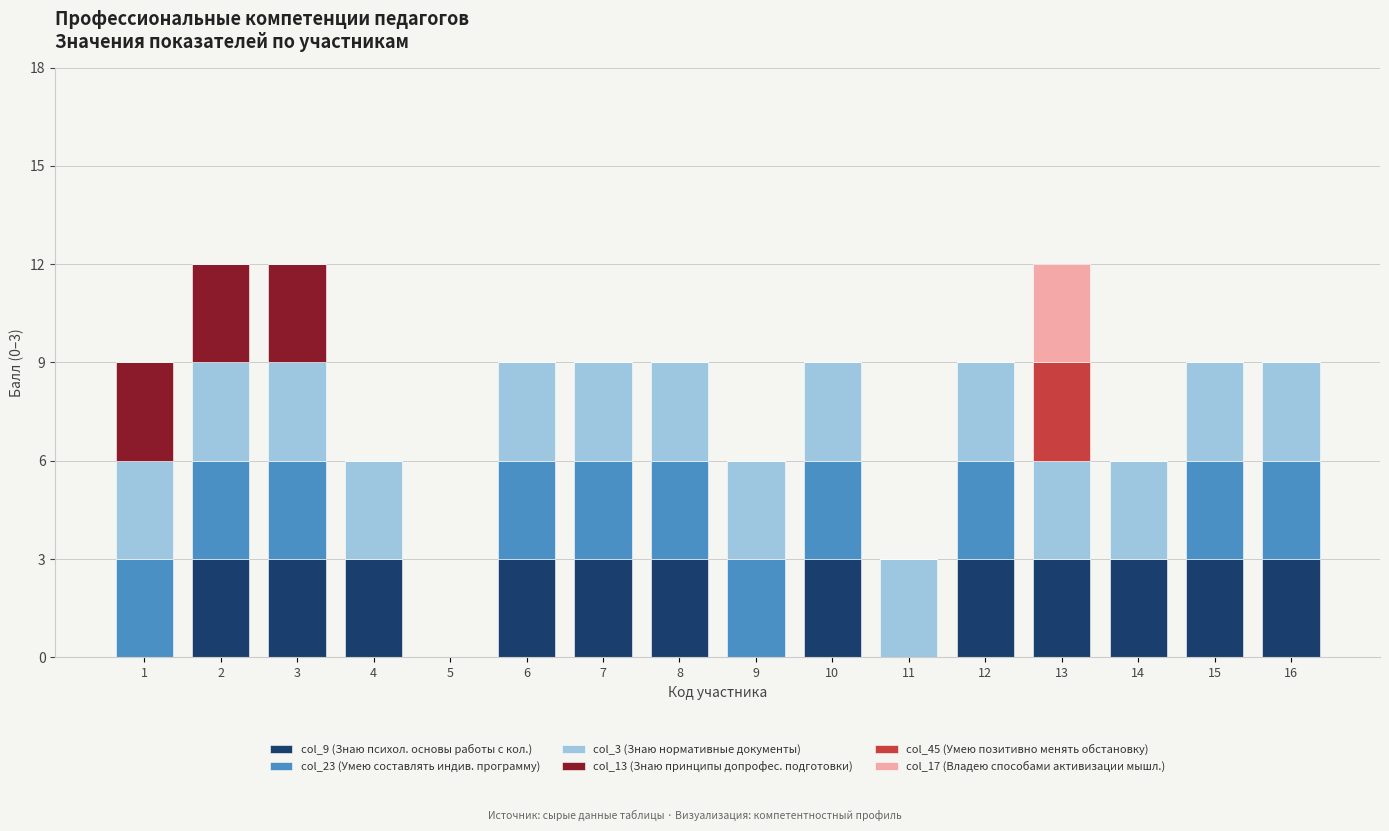

What is the highest value of the col_9 (Знаю психол. основы работы с кол.) series?

3